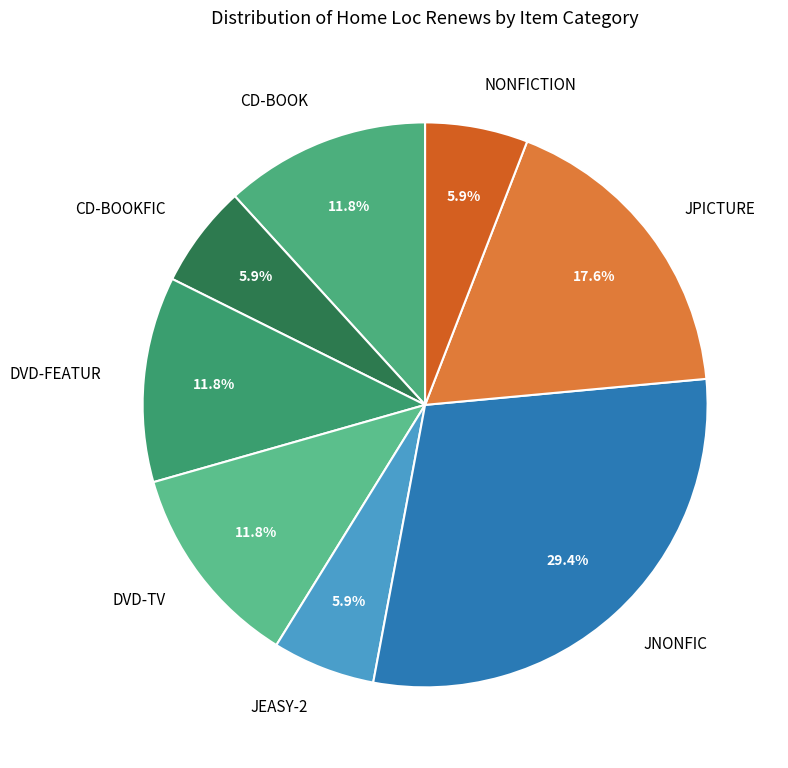

What percentage do JPICTURE and DVD-FEATUR together represent?

29.4%